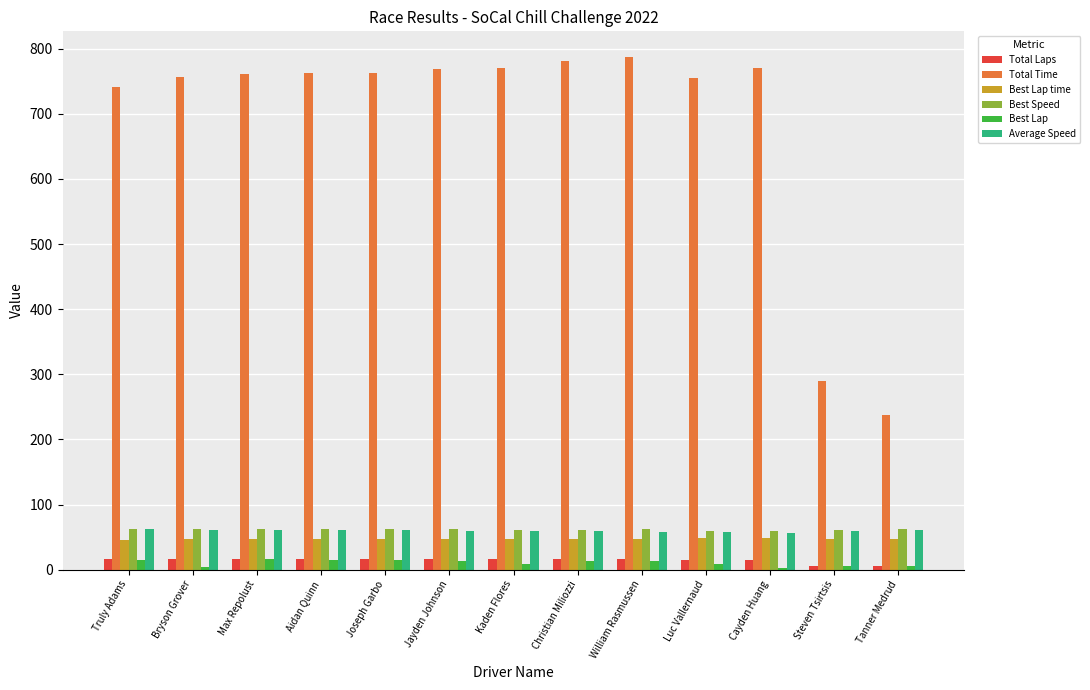

Which series has the largest total across all categories?

Total Time